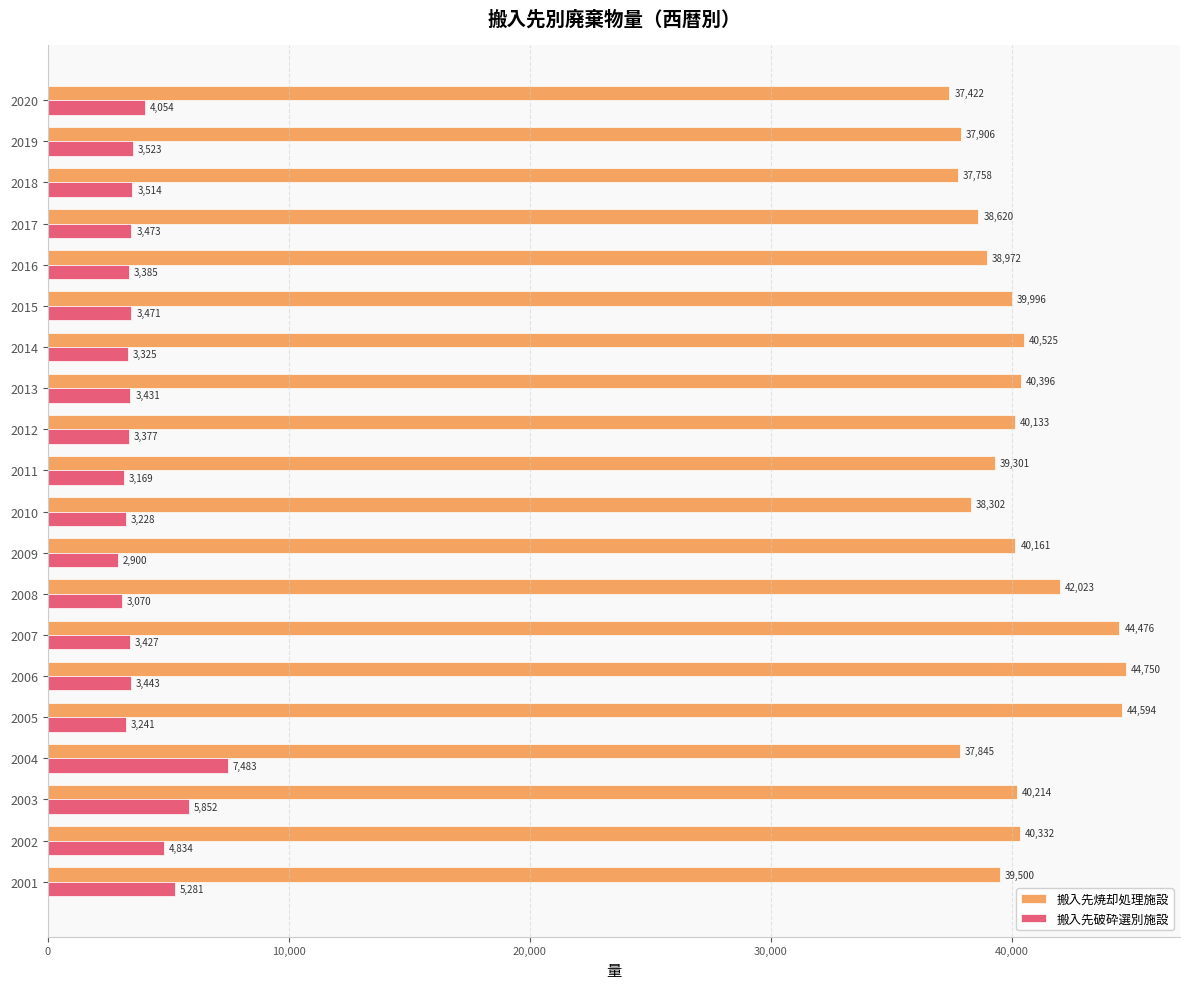

What is the approximate value of 搬入先焼却処理施設 at 2008?

42023